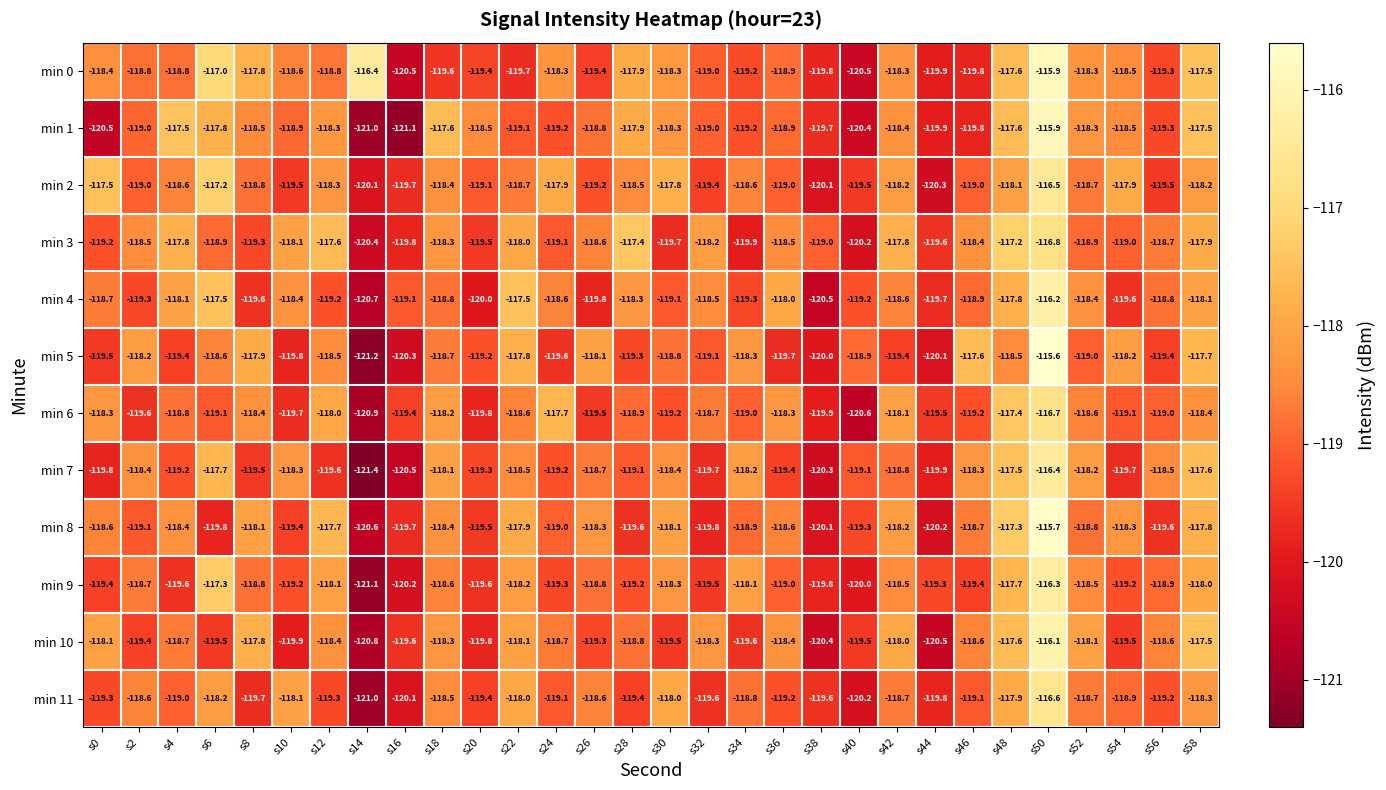

Which series changed the most between s42 and s46?

min 5